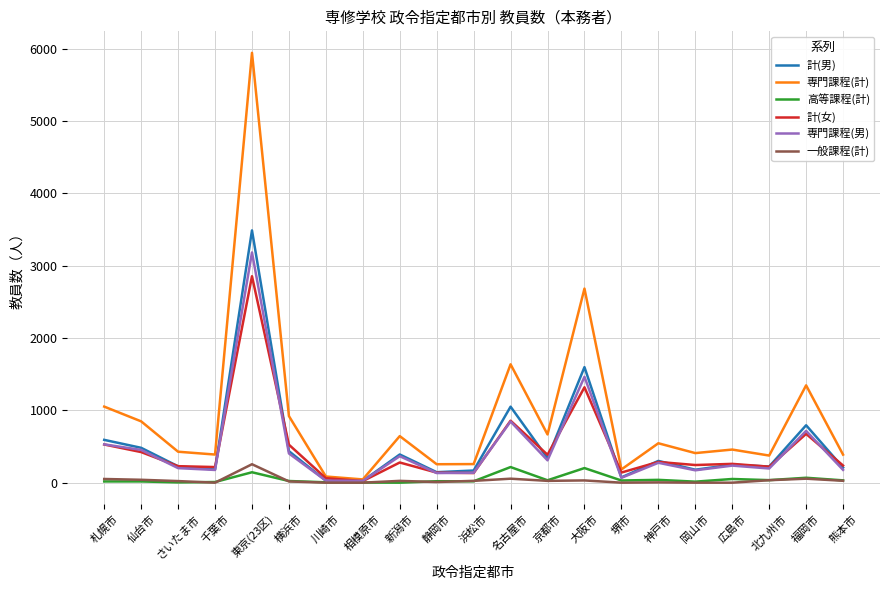

The 計(男) series shows 686 at 仙台市. True or false?

False